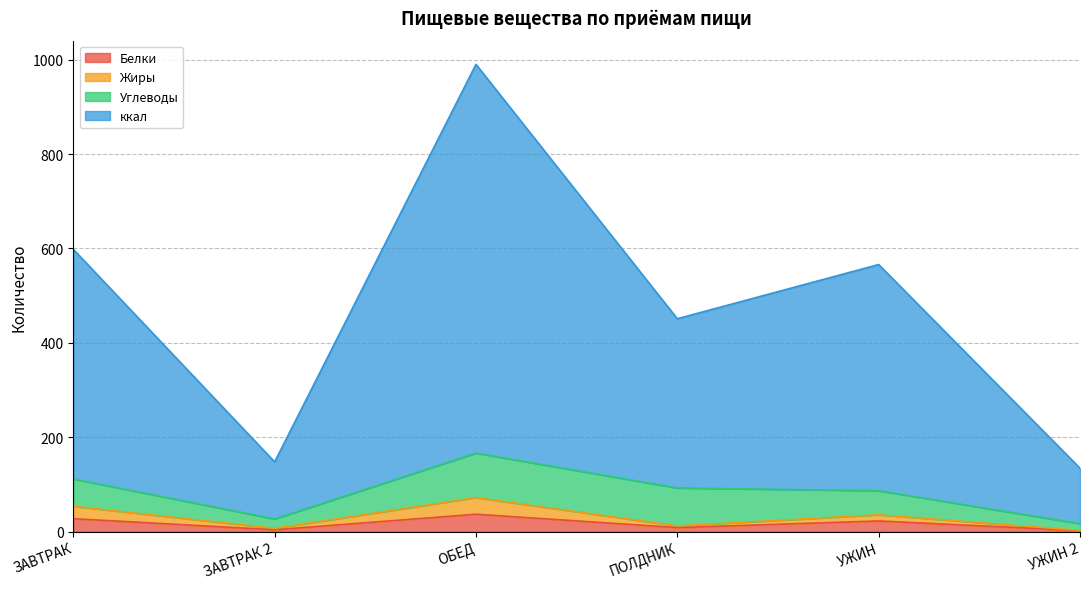

What is the difference between the maximum and minimum values in the Белки series?

34.7